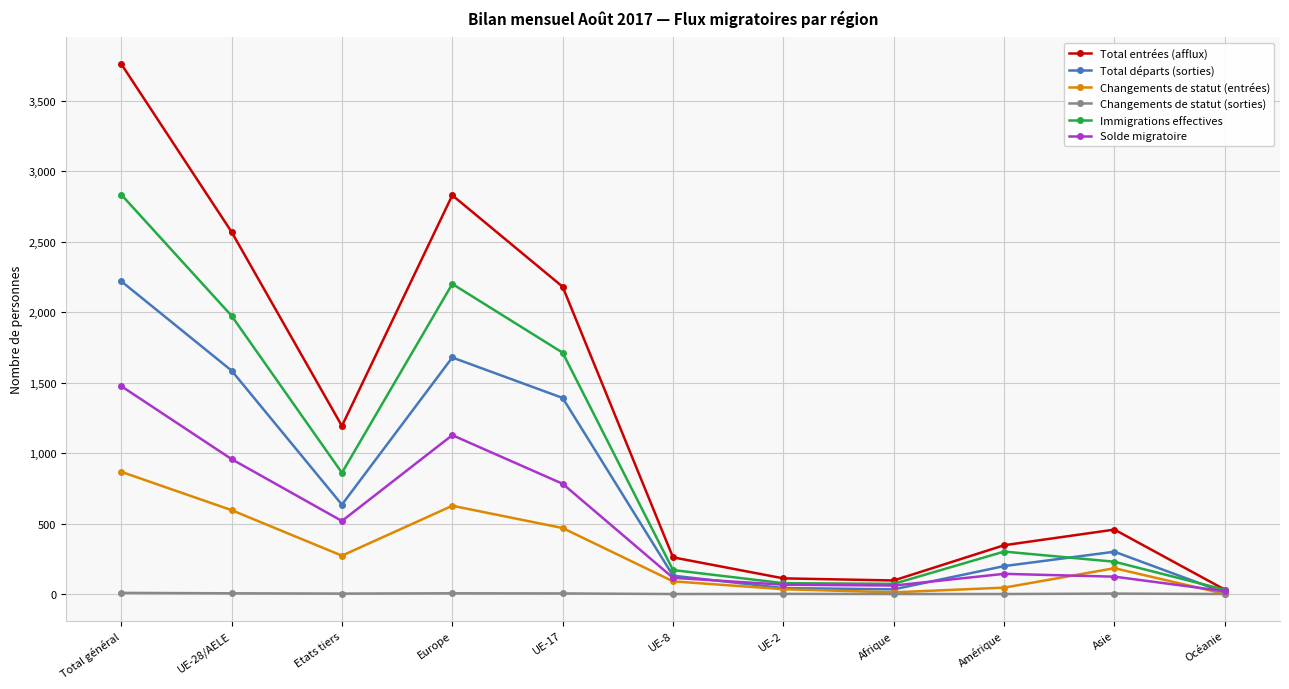

What is the minimum value for Changements de statut (entrées)?

1